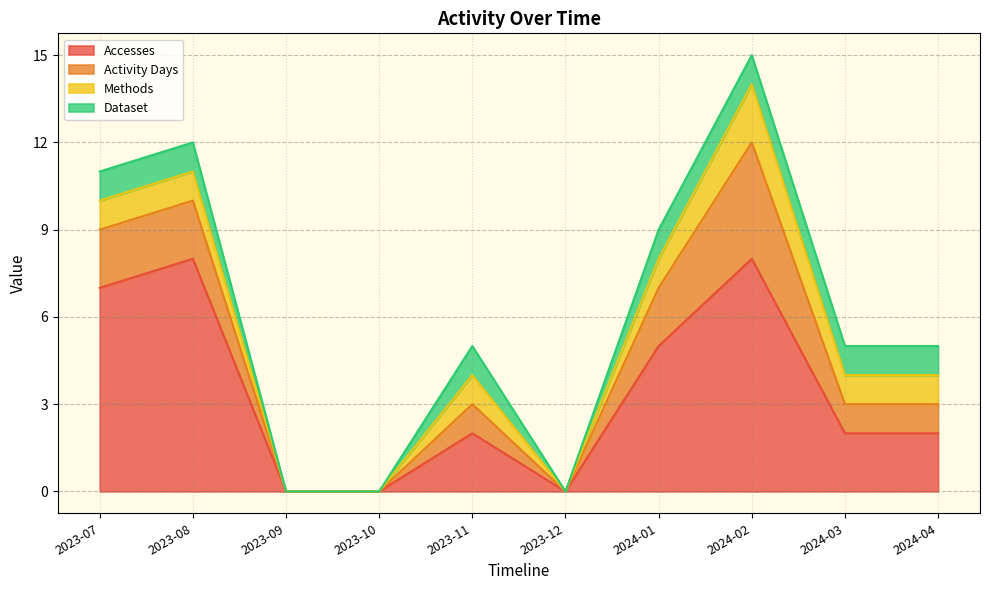

Rank the categories by Accesses value from highest to lowest.

2023-08, 2024-02, 2023-07, 2024-01, 2023-11, 2024-03, 2024-04, 2023-09, 2023-10, 2023-12